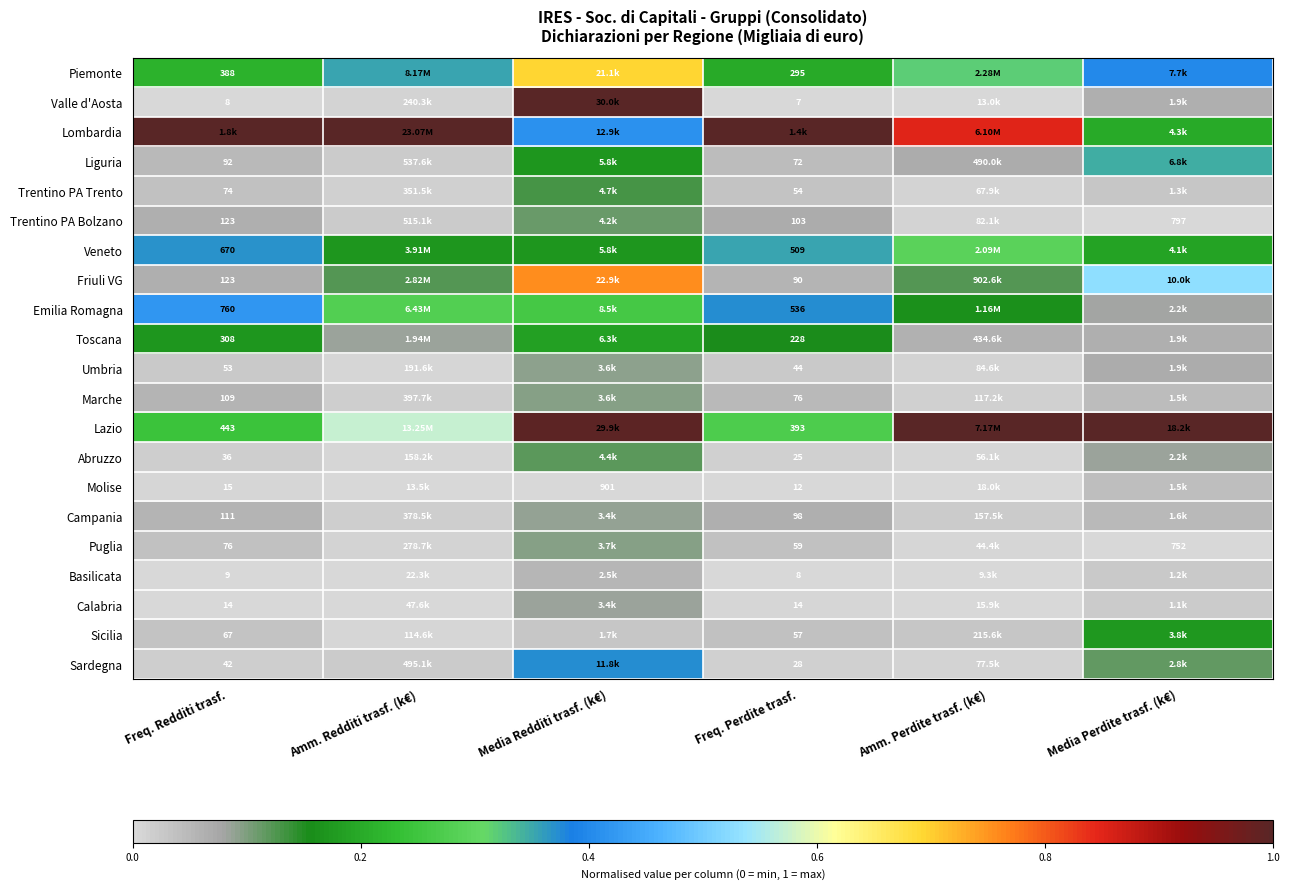

Is the value of Toscana at Freq. Perdite trasf. greater than the value of Trentino PA Bolzano at Media Perdite trasf. (k€)?

No